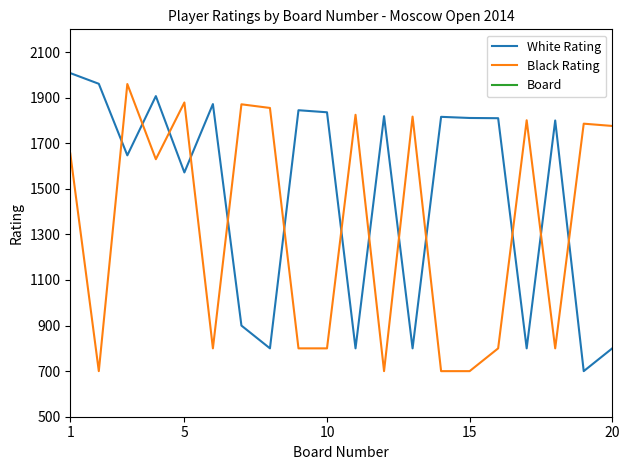

What is the minimum value for White Rating?

700